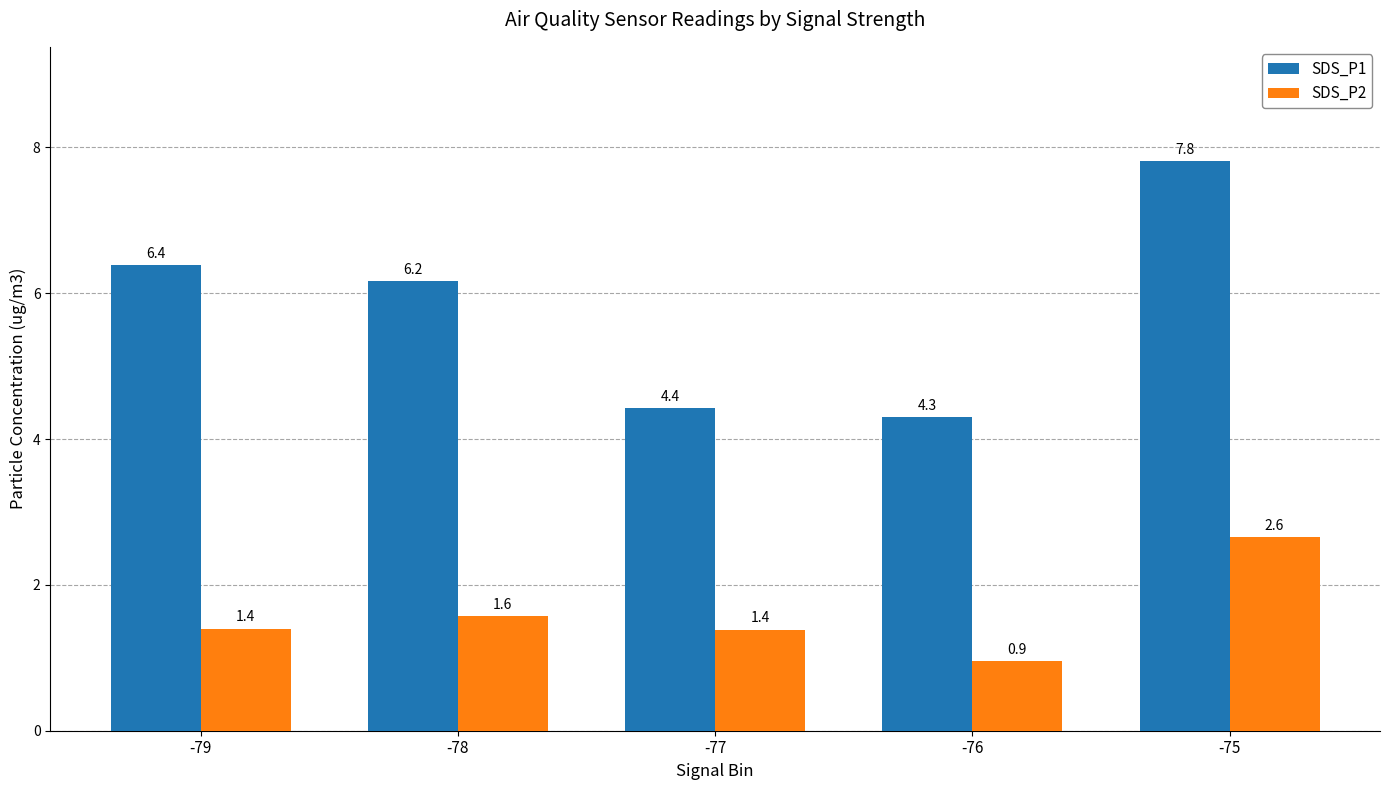

Does the chart contain stacked bars?

No